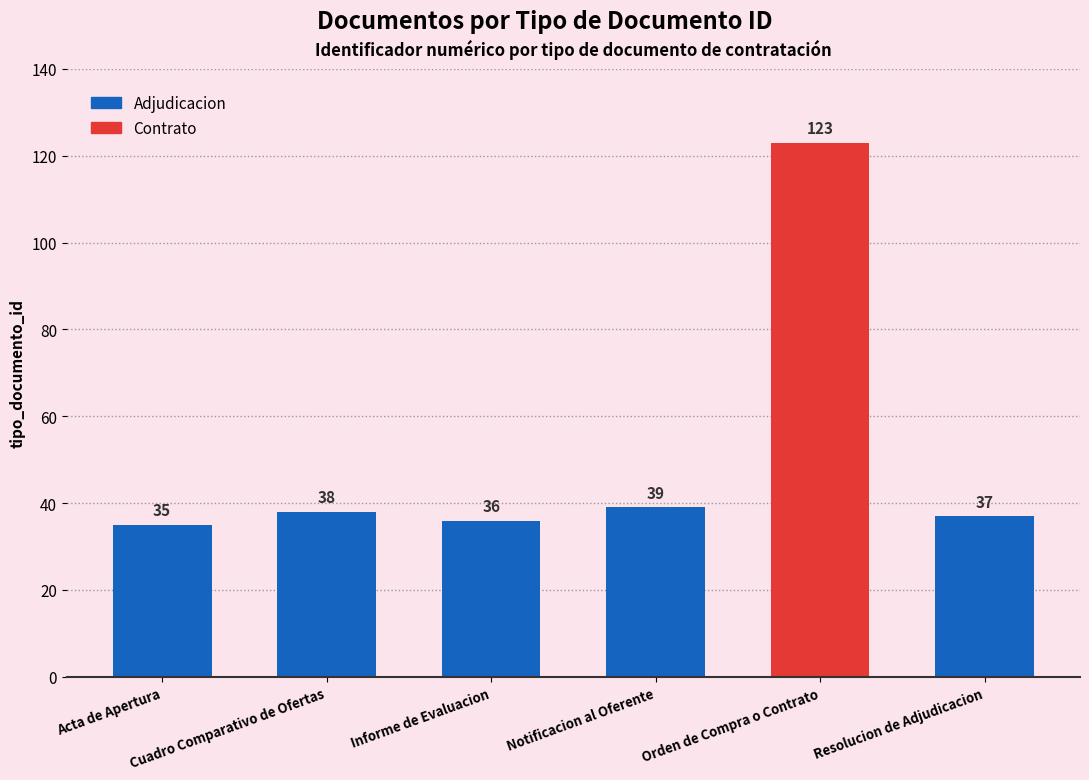

What is the approximate value at Acta de Apertura, to the nearest 10?

40